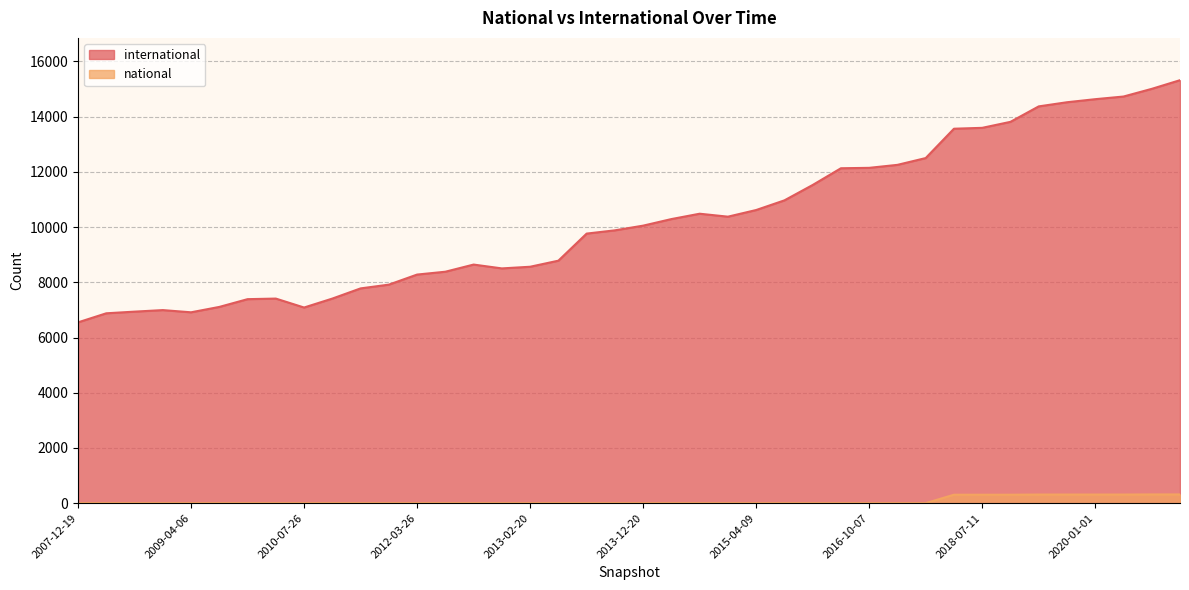

True or false: national and international cross at least once.

False